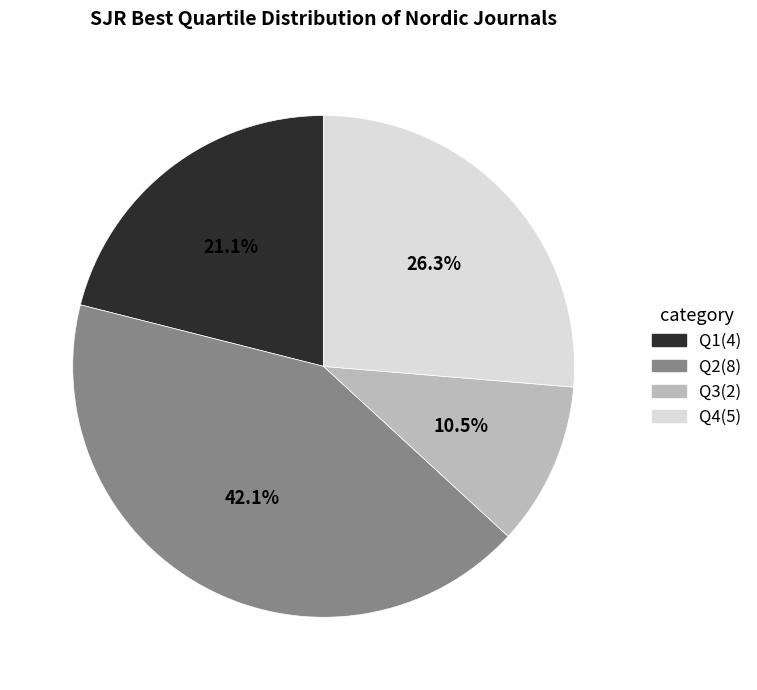

To the nearest percent, what portion does Q1 represent?

21%